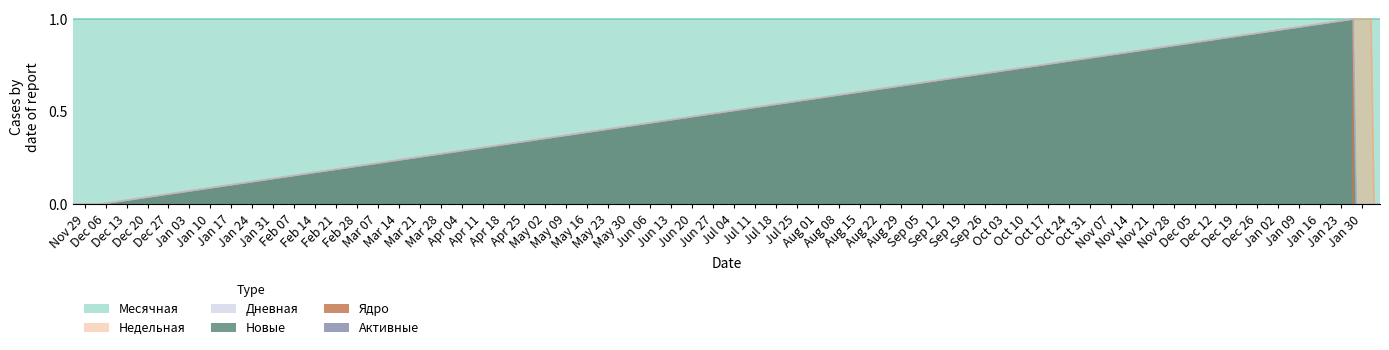

At 2024-02-04, list the series in order from largest to smallest.

Недельная, Дневная, Новые